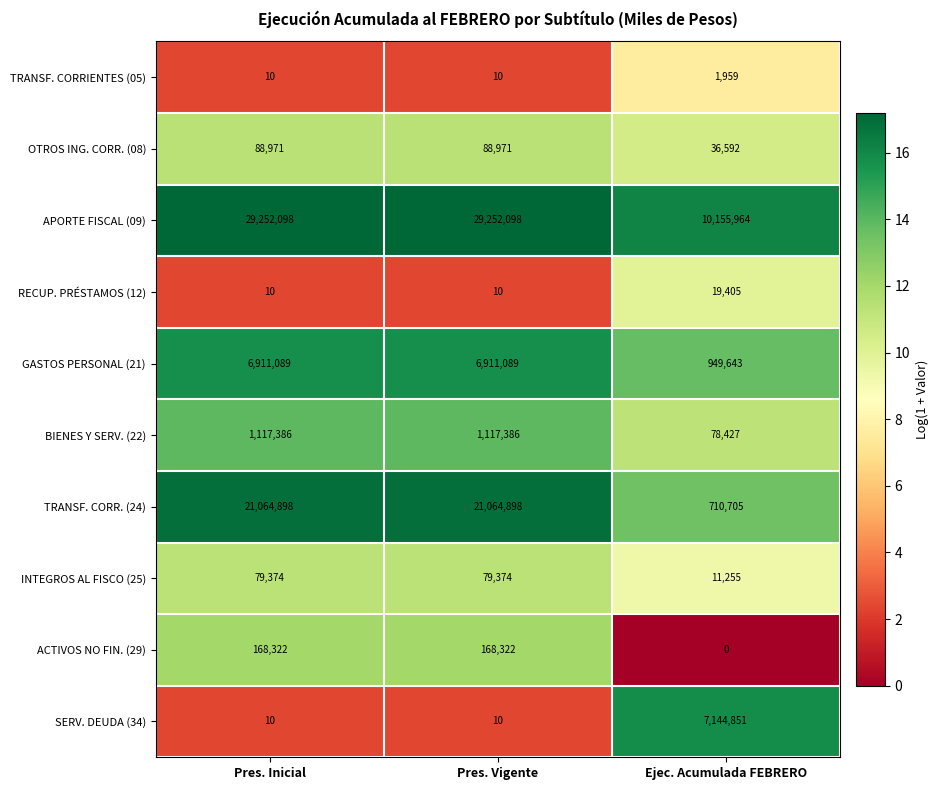

At which label does BIENES Y SERV. (22) reach its minimum?

Ejec. Acumulada FEBRERO